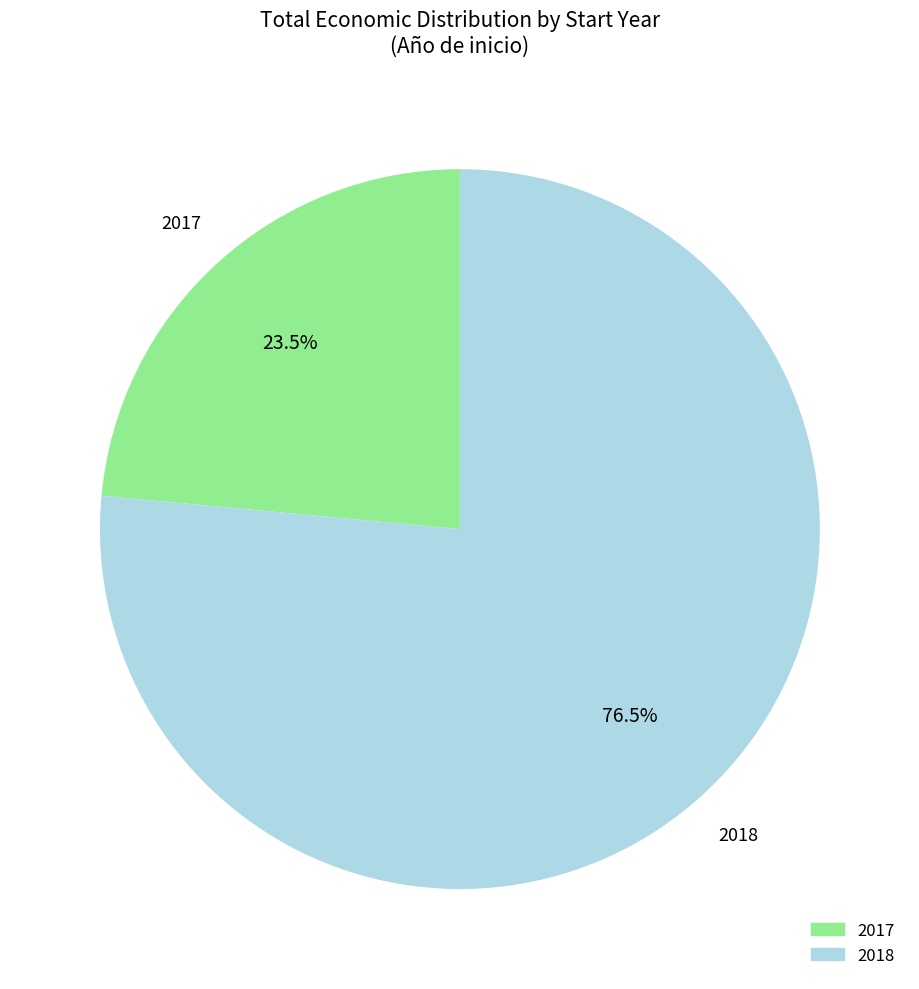

Is there any slice that represents more than half of the pie?

Yes